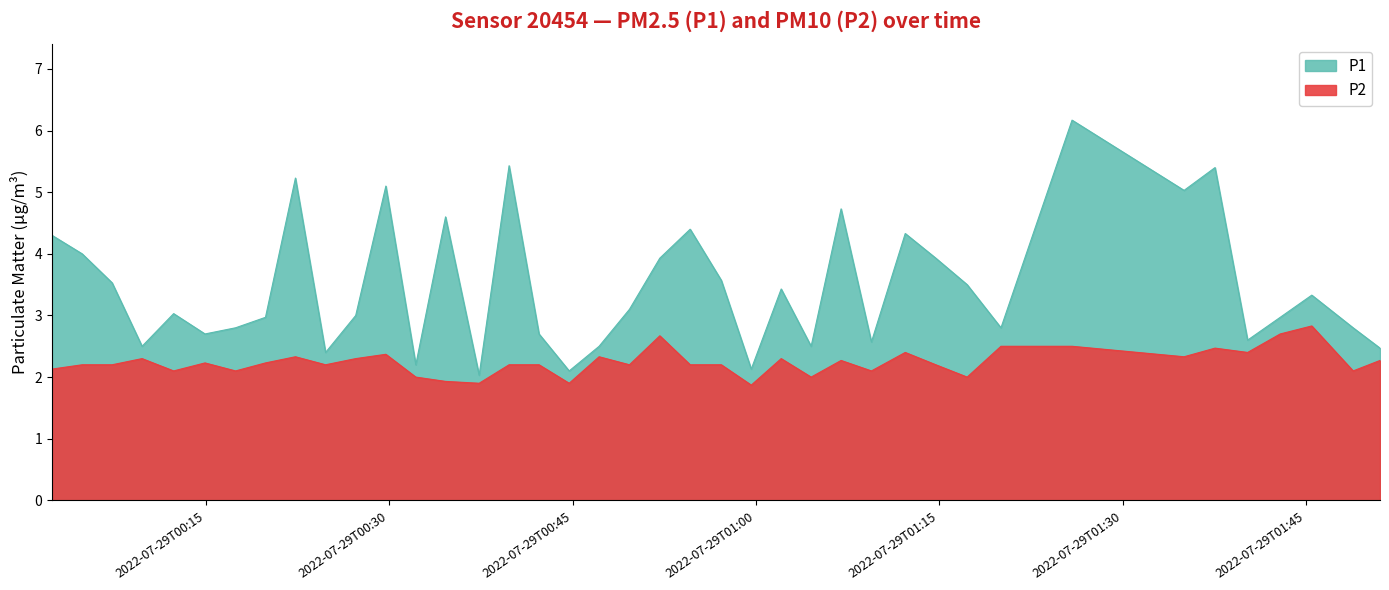

What is the smallest value displayed?

1.9